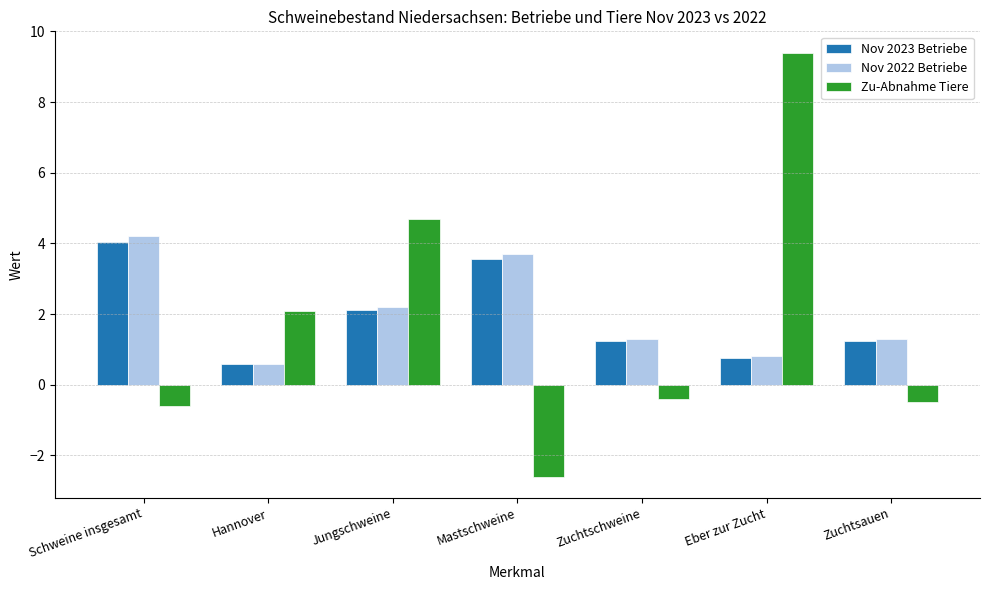

How many data points in Nov 2023 Betriebe are above 1?

5